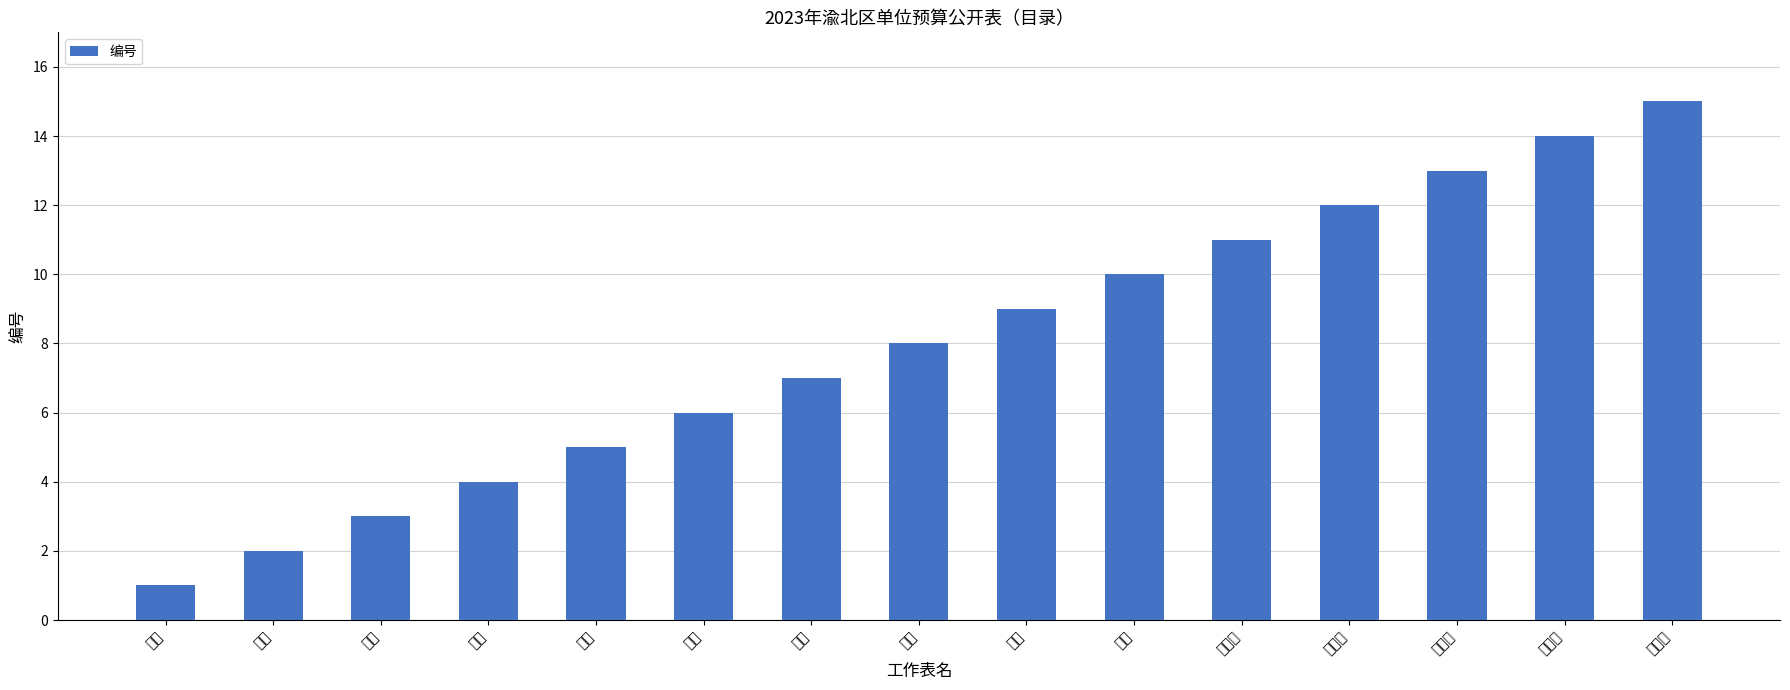

What is the sum of the values at 表六 and 表四?

10